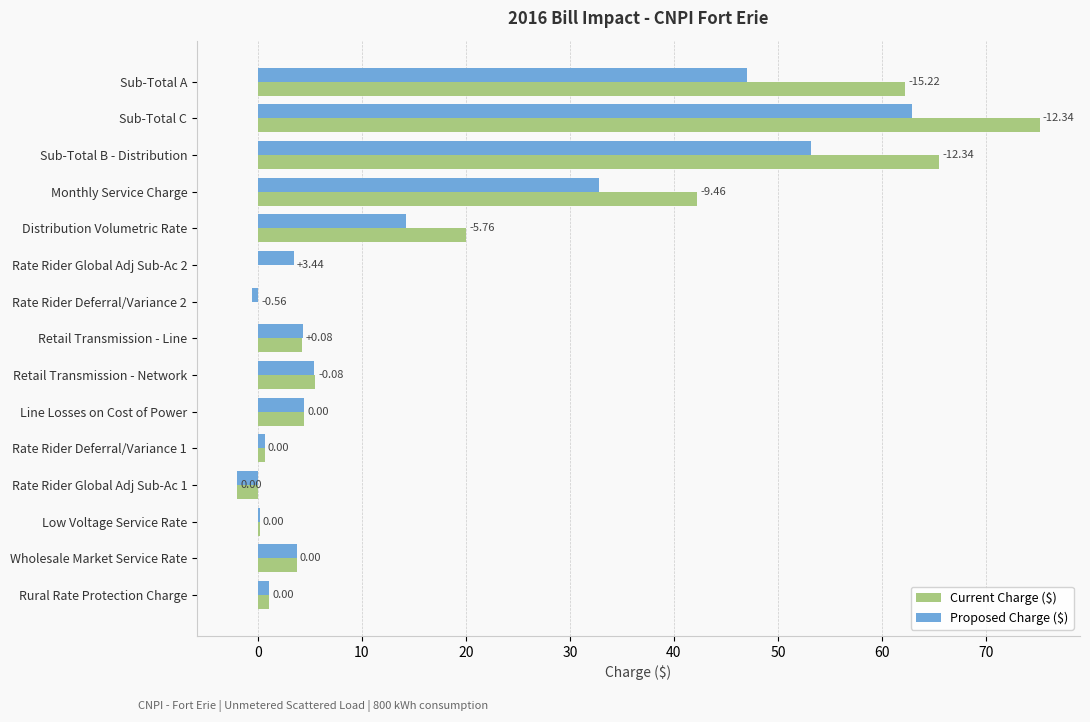

At which label does Current Charge ($) reach its peak?

Sub-Total C